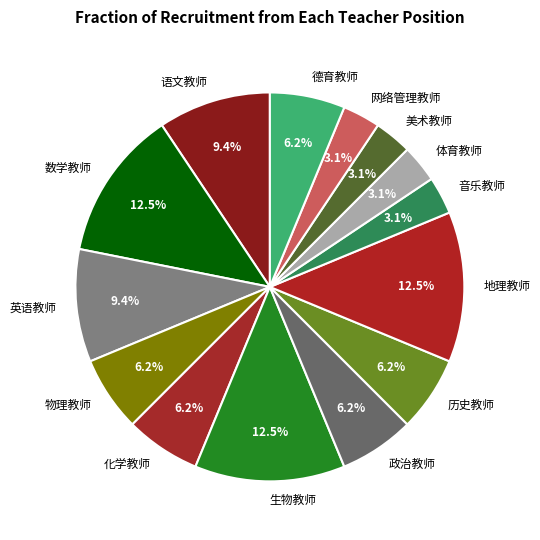

Do 网络管理教师 and 德育教师 together represent more than half of the pie?

No